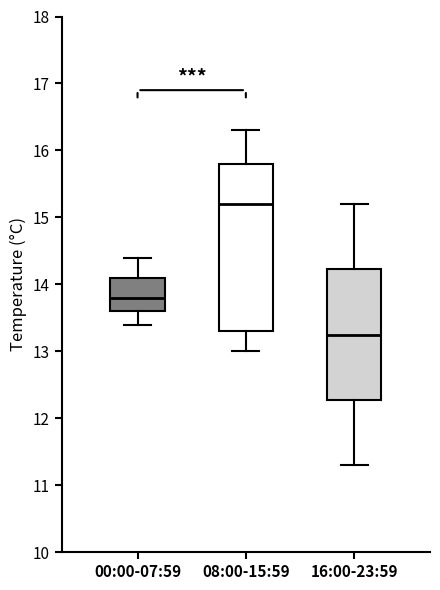

Reading left to right, read every box against the y-axis: the position of its median line, the range the box covers, and the ends of its whiskers. The values are not printed on the chart, so give them approximately, as read against the axis.

00:00-07:59: median 13.8, box 13.6 to 14.1, whiskers 13.4 to 14.4
08:00-15:59: median 15.2, box 13.3 to 15.8, whiskers 13.0 to 16.3
16:00-23:59: median 13.3, box 12.3 to 14.2, whiskers 11.3 to 15.2